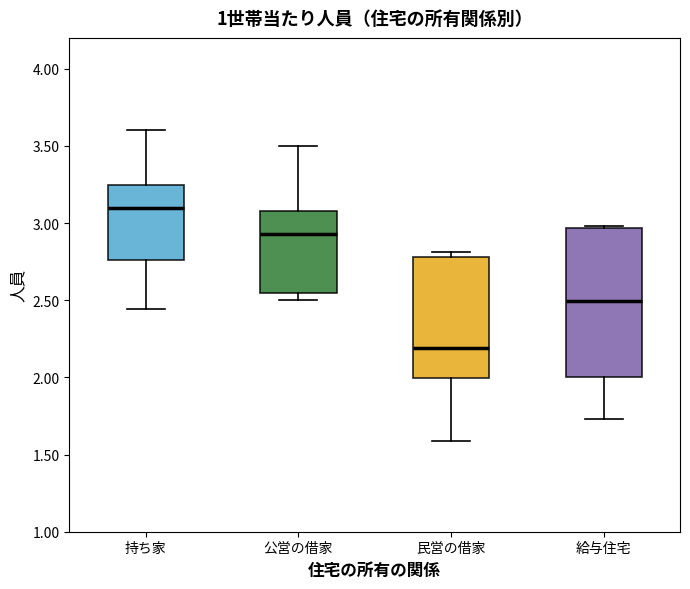

Reading left to right, transcribe this box plot: for each box, give where its median line is, the range the box spans, and where its two whiskers end, as read against the y-axis. The values are not printed on the chart, so give them approximately, as read against the axis.

持ち家: median 3.10, box 2.75 to 3.25, whiskers 2.45 to 3.60
公営の借家: median 2.95, box 2.55 to 3.10, whiskers 2.50 to 3.50
民営の借家: median 2.20, box 2.00 to 2.80, whiskers 1.60 to 2.80 (just above the box's upper edge)
給与住宅: median 2.50, box 2.00 to 2.95, whiskers 1.75 to 3.00